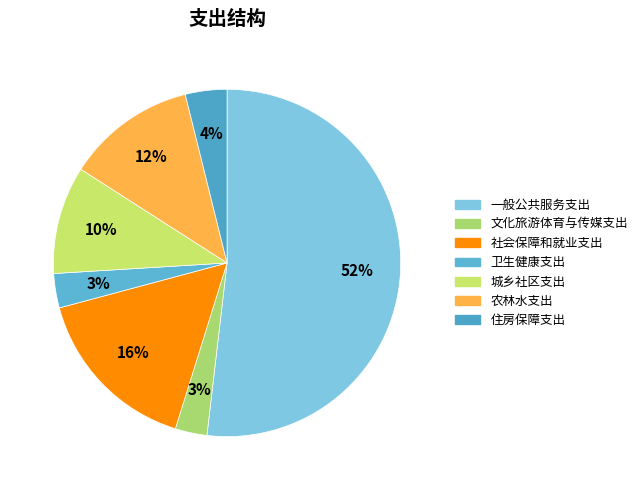

How many slices are in this pie chart?

7